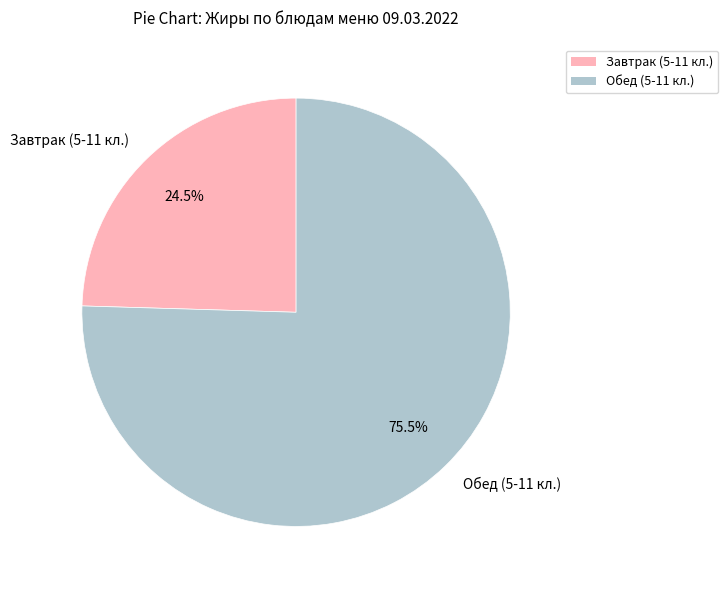

Which slice is the smallest?

Завтрак (5-11 кл.)